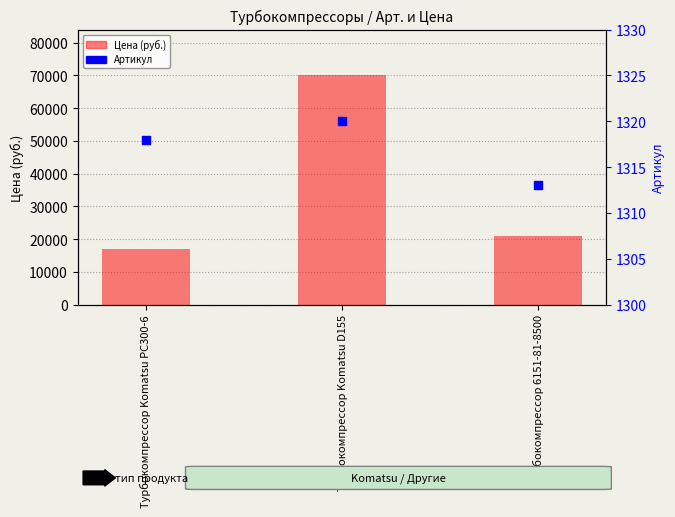

At how many categories does at least one series exceed 34018?

1